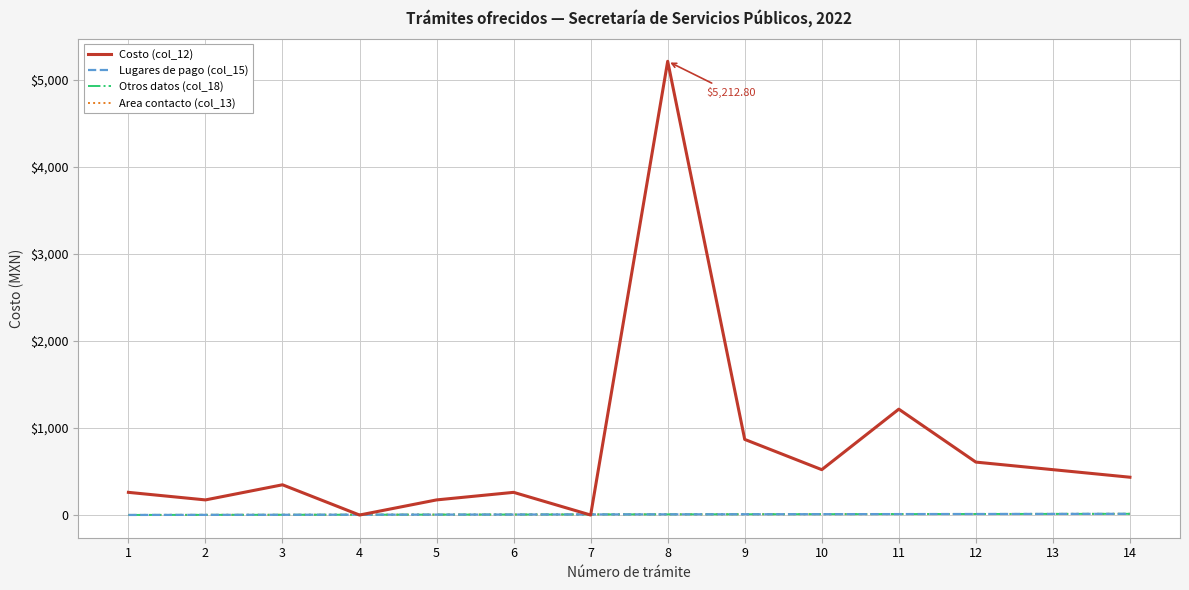

Is this an area chart (filled region under the line)?

No